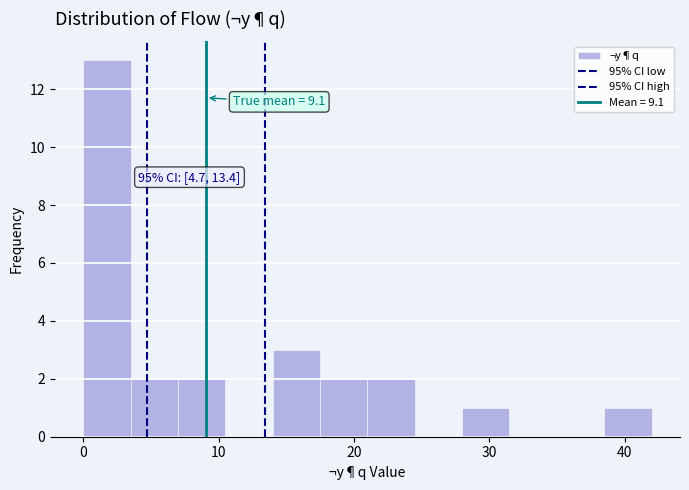

Read against the x-axis, roughly where is the centre of the tallest bar?

2